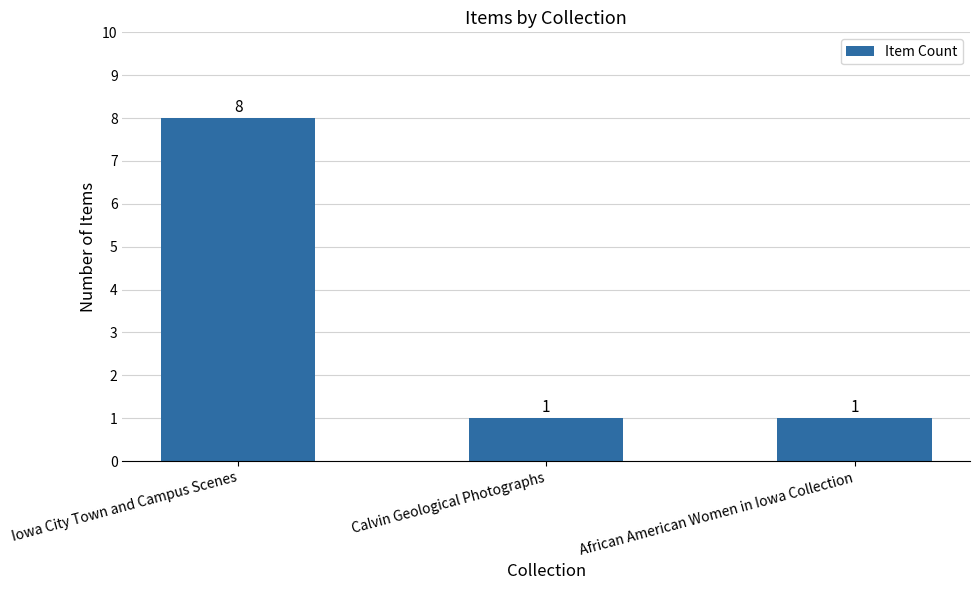

How many values are between 1 and 8?

3